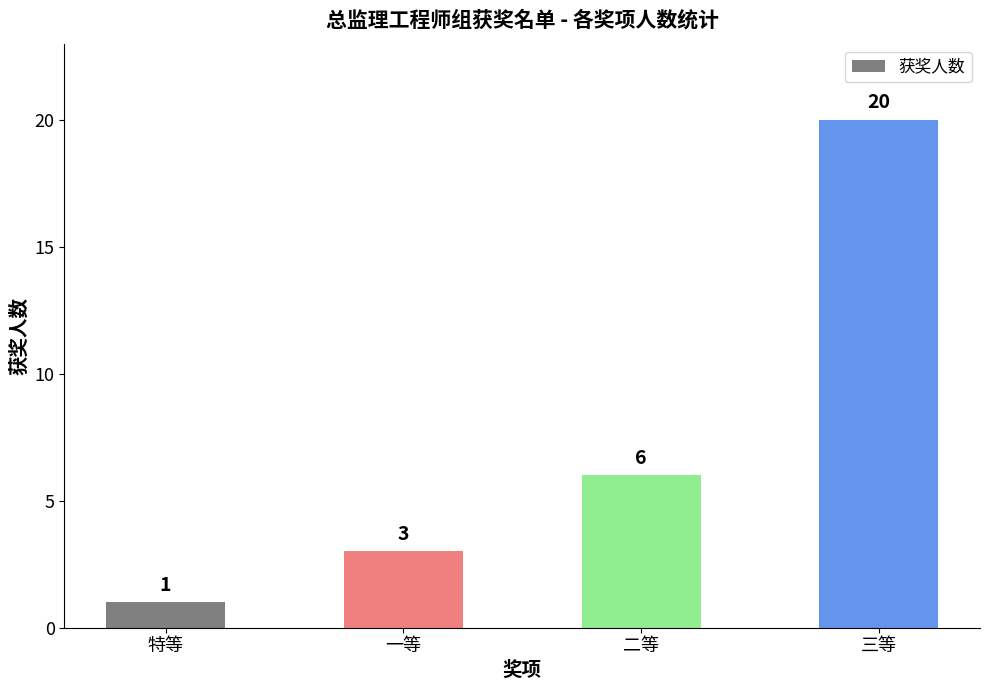

Reading left to right, extract all data points from this chart.

1	3	6	20